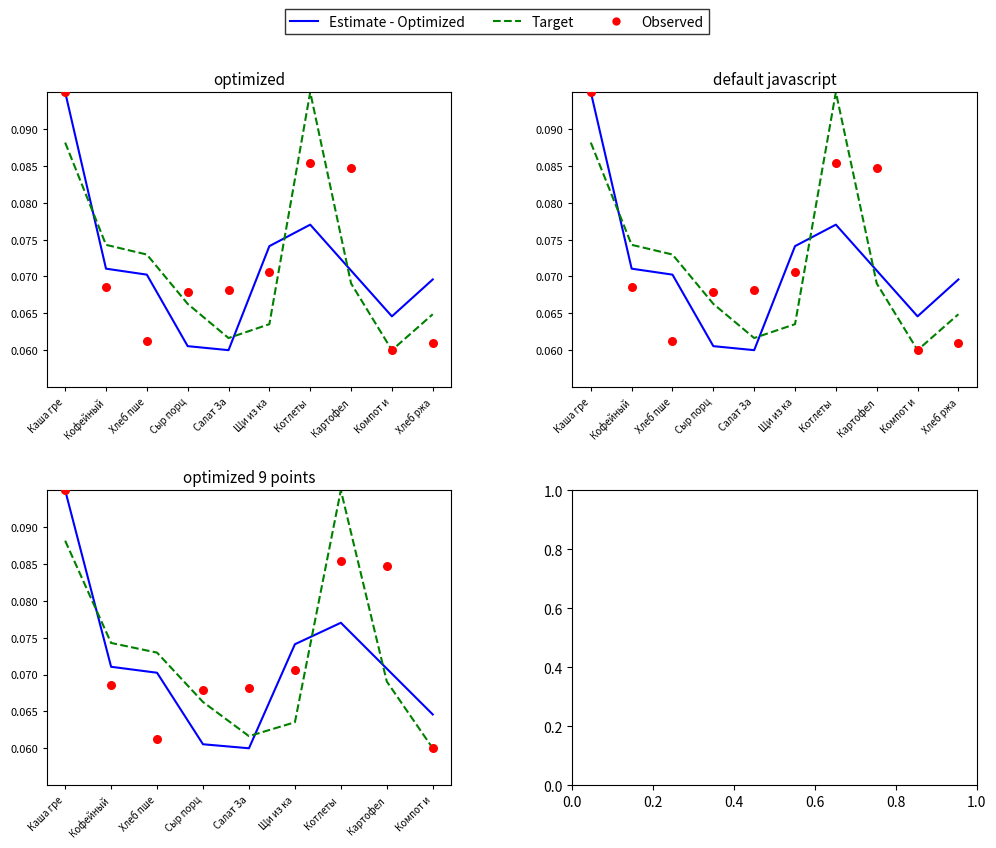

At which category is the sum across all series the highest?

Каша гре